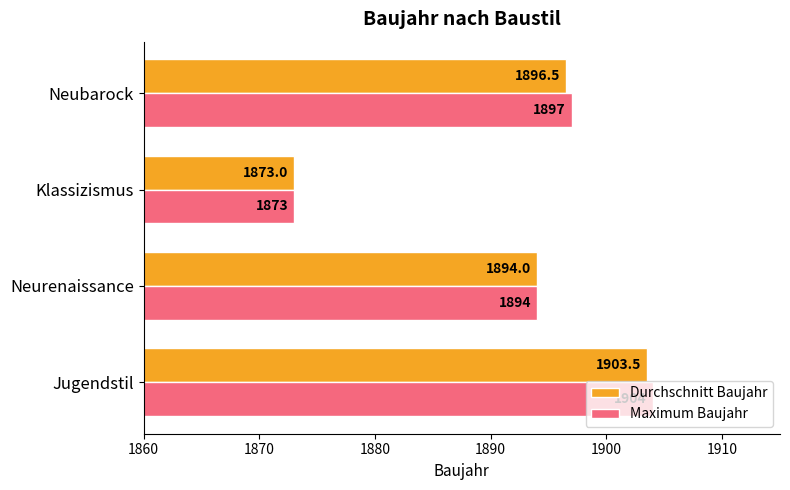

At how many categories does at least one series exceed 1878?

3